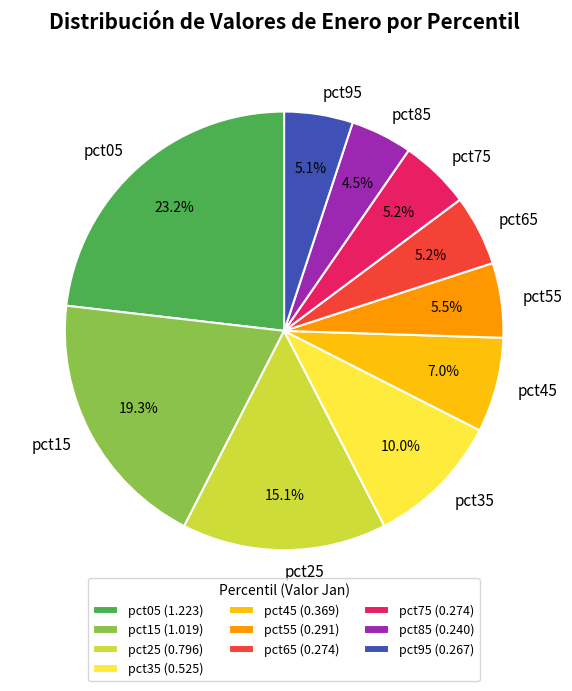

What portion of the pie excludes pct15?

80.7%